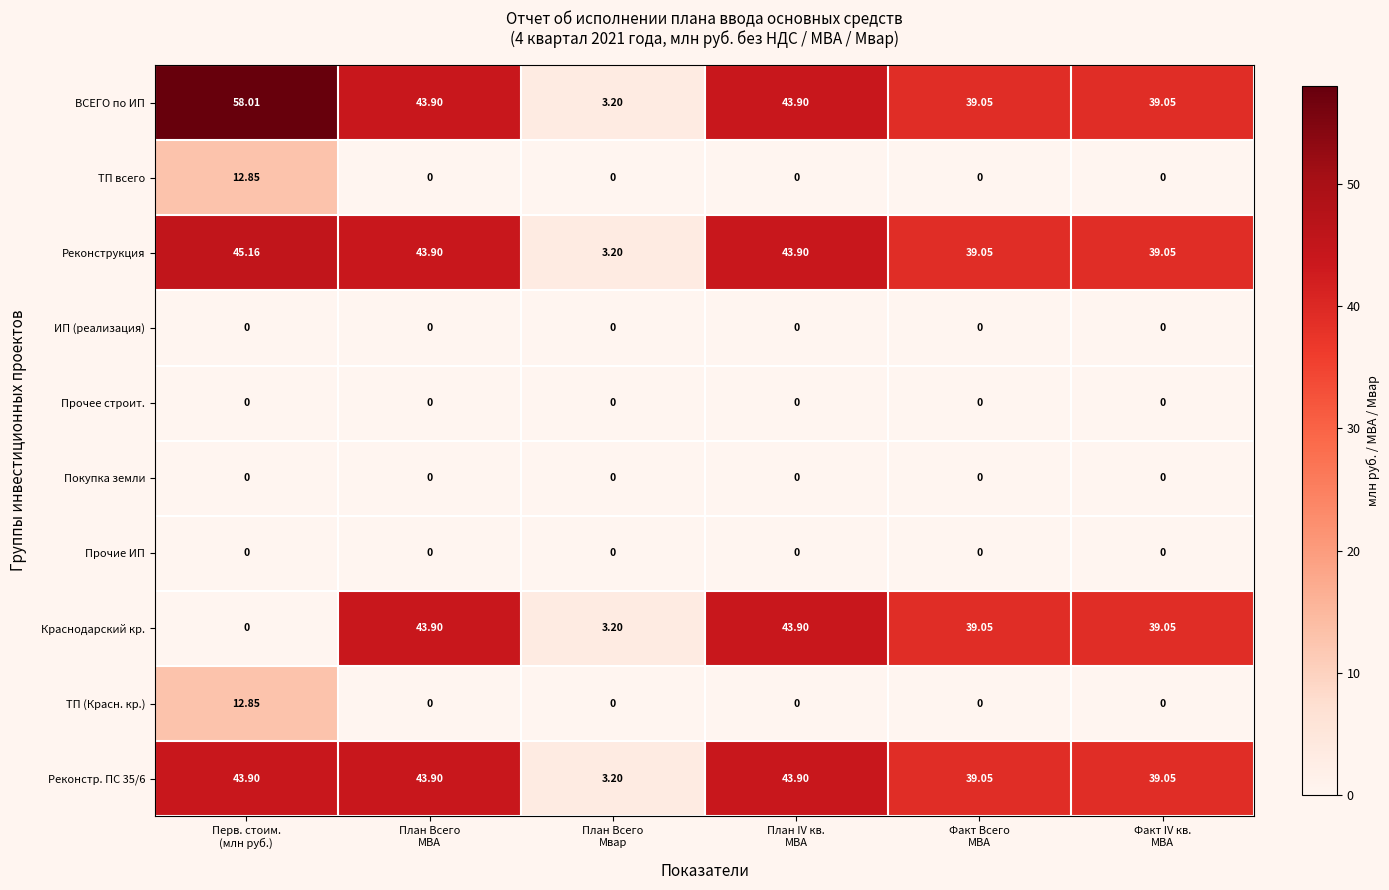

Which label corresponds to the largest value in the chart?

Перв. стоим.
(млн руб.)